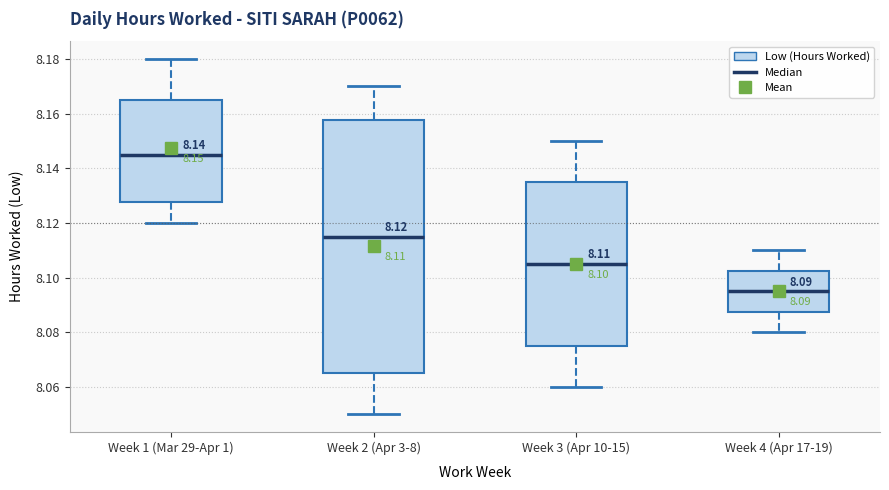

Which box's median line is the lowest?

Week 4 (Apr 17-19)